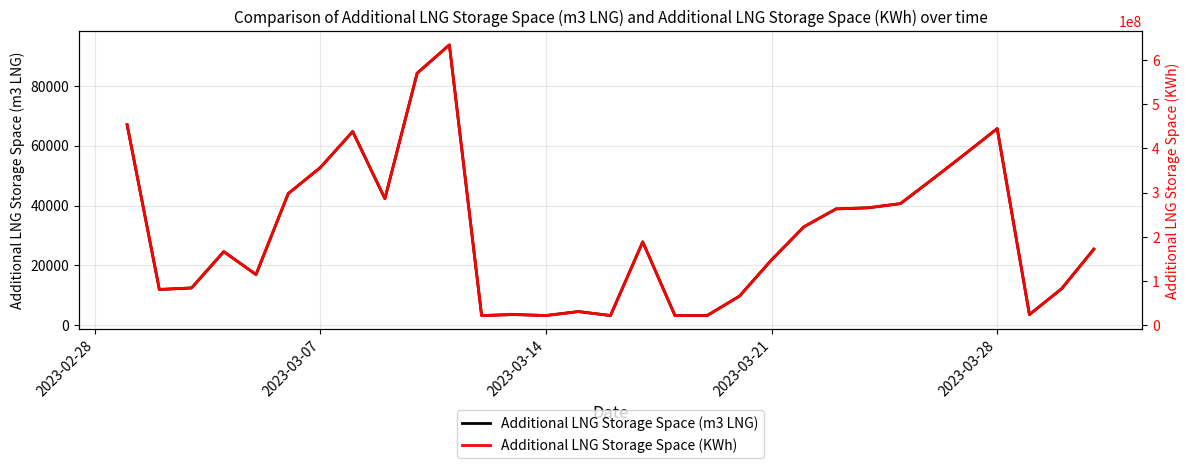

What is the total value across all series at 2023-03-21?

148151512